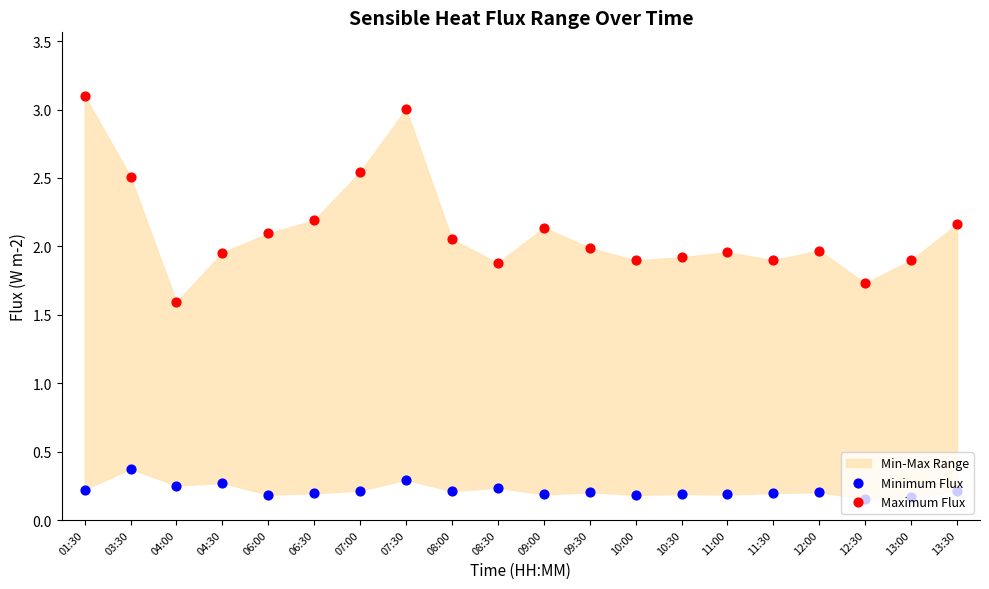

What is the total value across all series at 09:30?

2.2